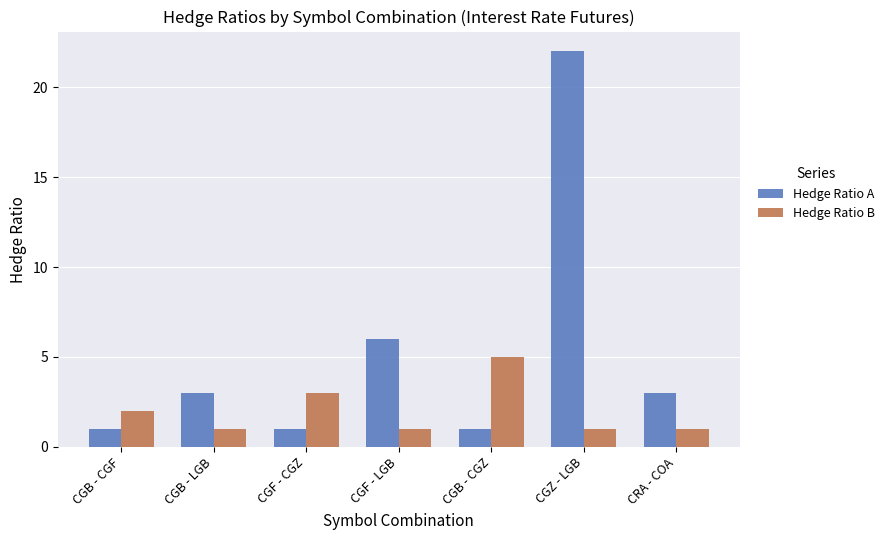

Between CGF - LGB and CGB - CGZ, which series saw the biggest shift?

Hedge Ratio A